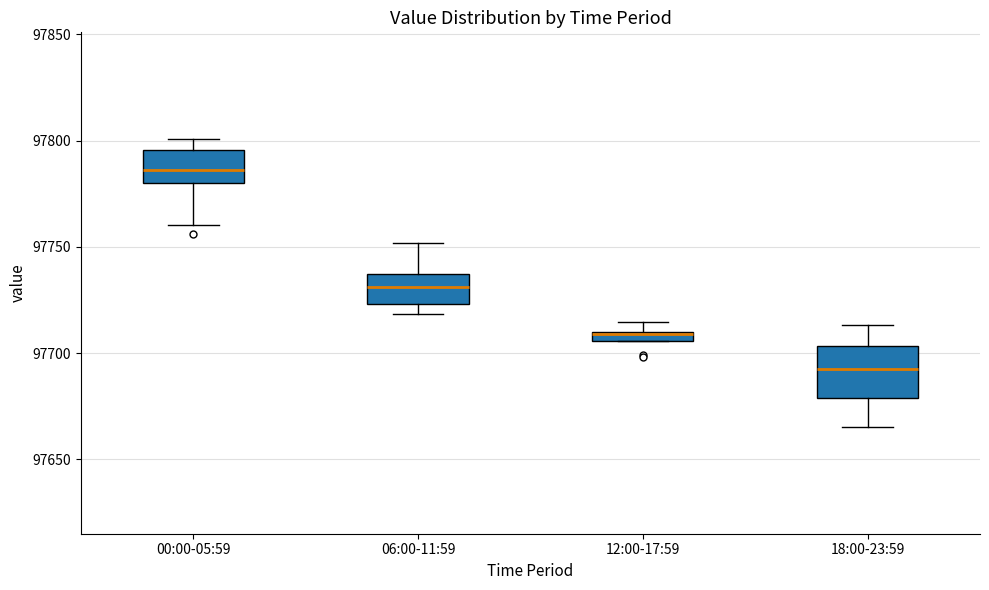

Where is the upper edge of the box for 06:00-11:59 on the y-axis? The values are not printed on the chart, so give them approximately, as read against the axis.

97735